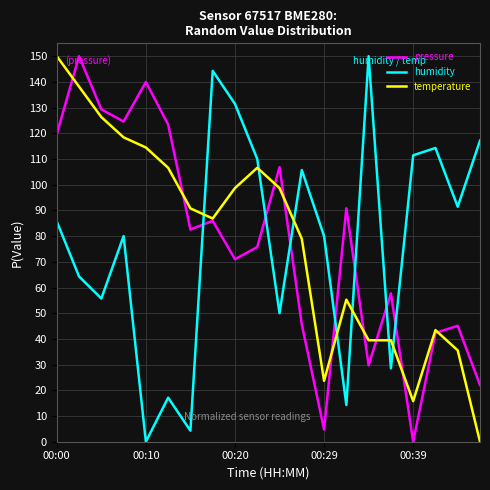

What is the highest value of the pressure series?

150.0